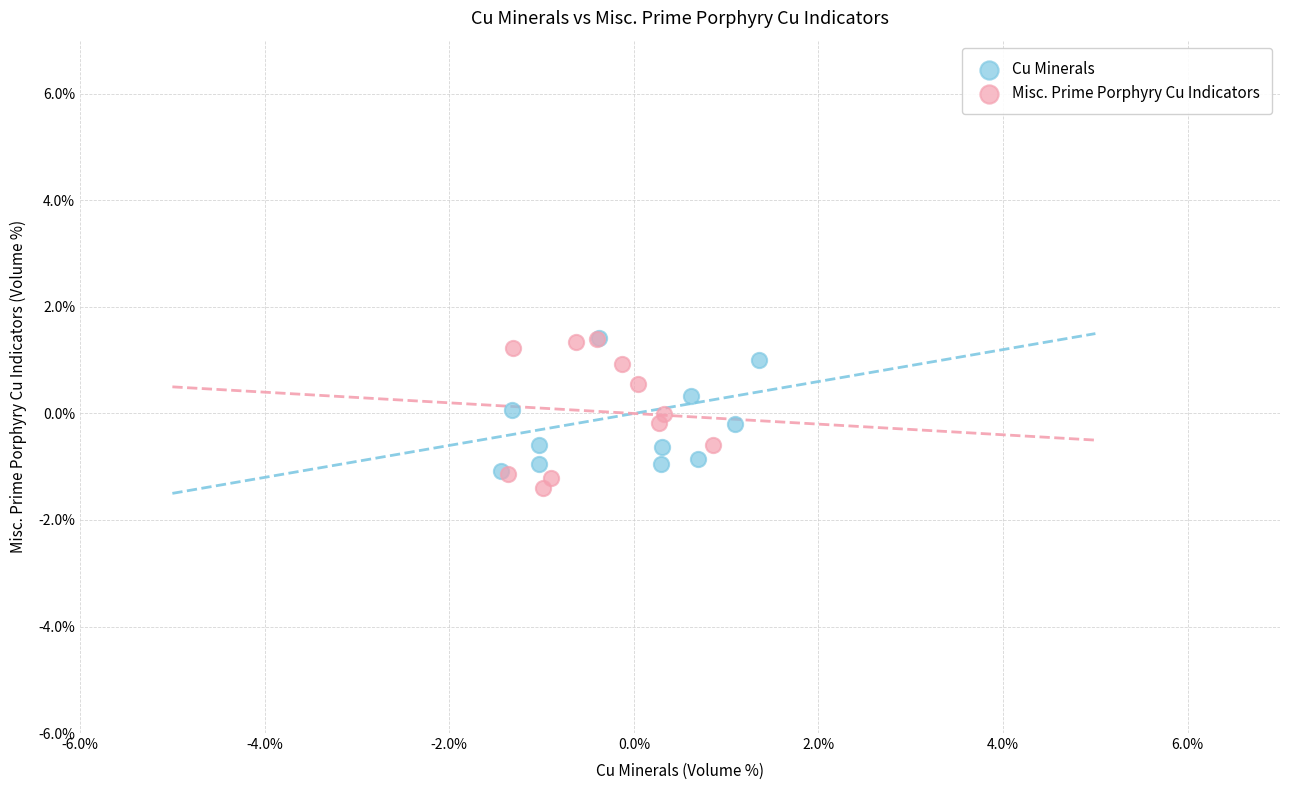

Which series has the widest spread of Y values?

Misc. Prime Porphyry Cu Indicators